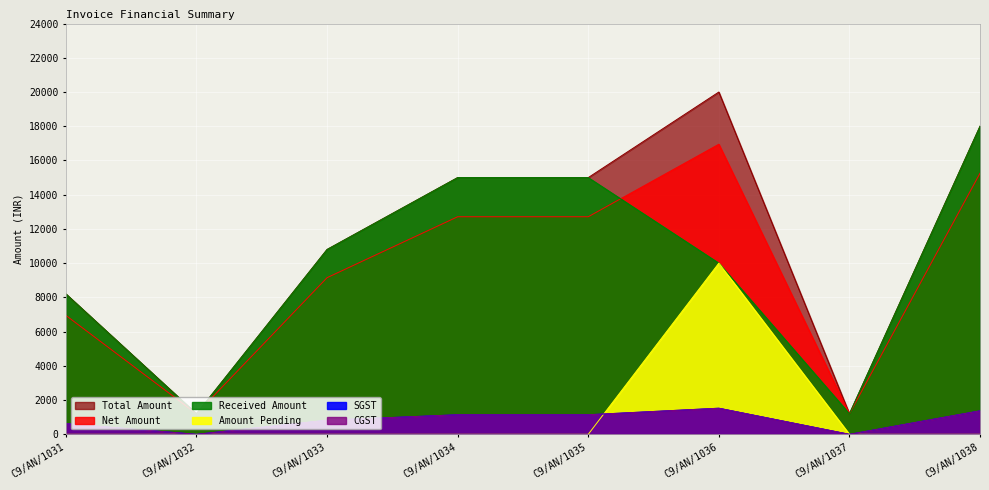

At which label does CGST reach its peak?

C9/AN/1036